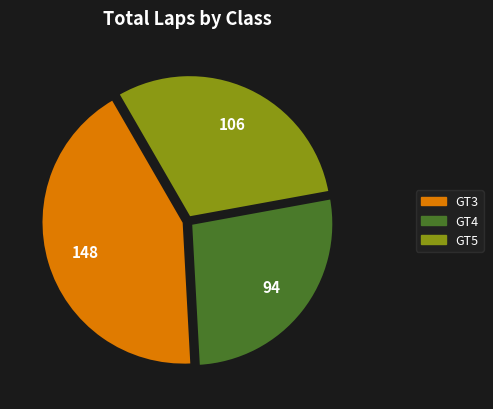

Is there a majority slice in this chart?

No